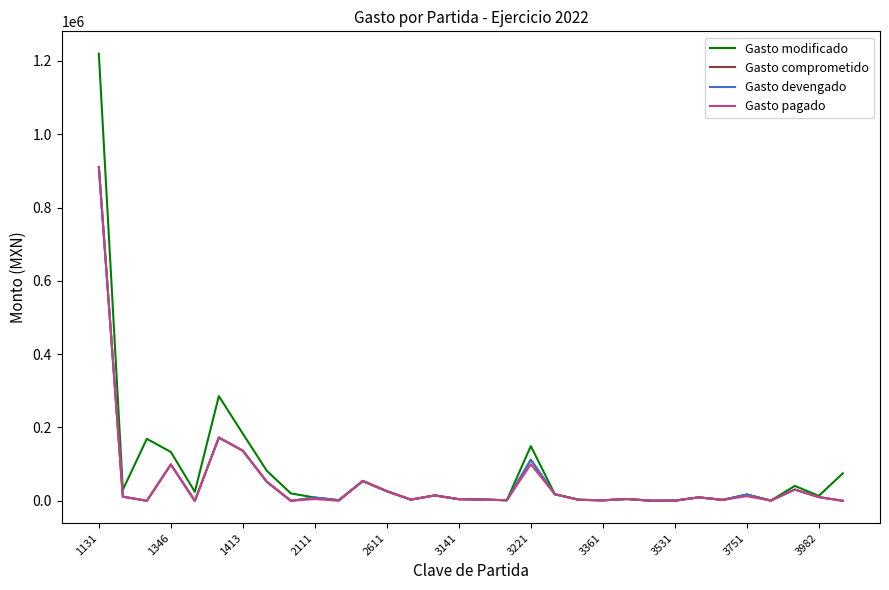

True or false: Gasto modificado and Gasto devengado intersect in this chart.

False